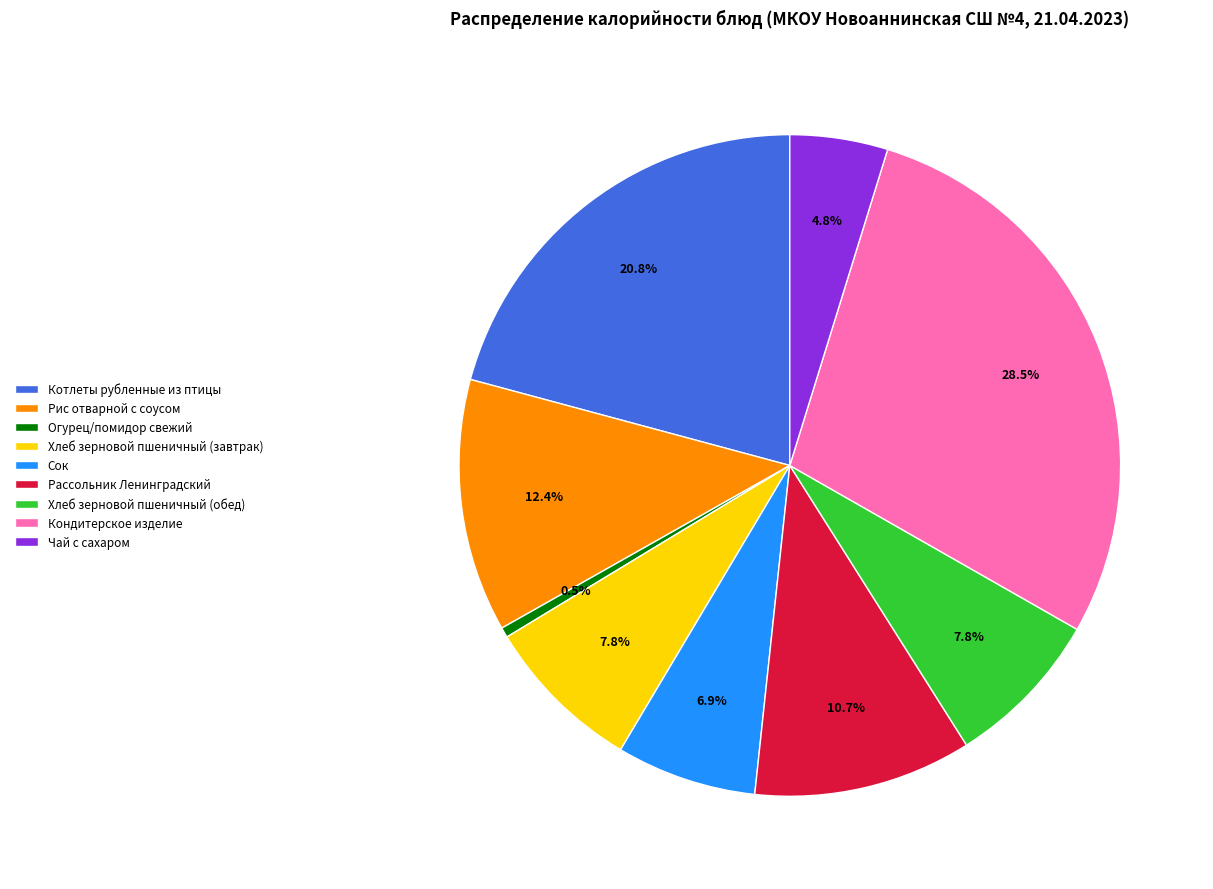

Which category has the biggest portion of the pie?

Кондитерское изделие